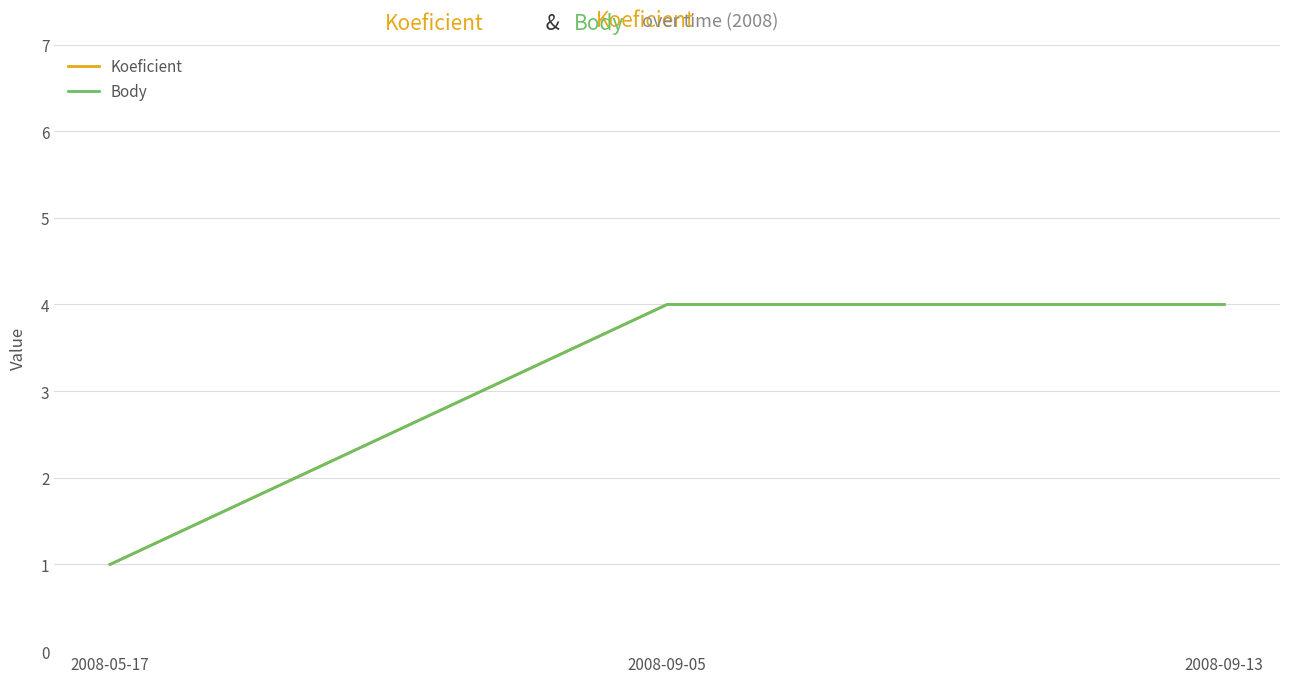

Reading left to right, list all the values displayed in this chart.

Koeficient: 2008-05-17=1	2008-09-05=4	2008-09-13=4
Body: 2008-05-17=1	2008-09-05=4	2008-09-13=4